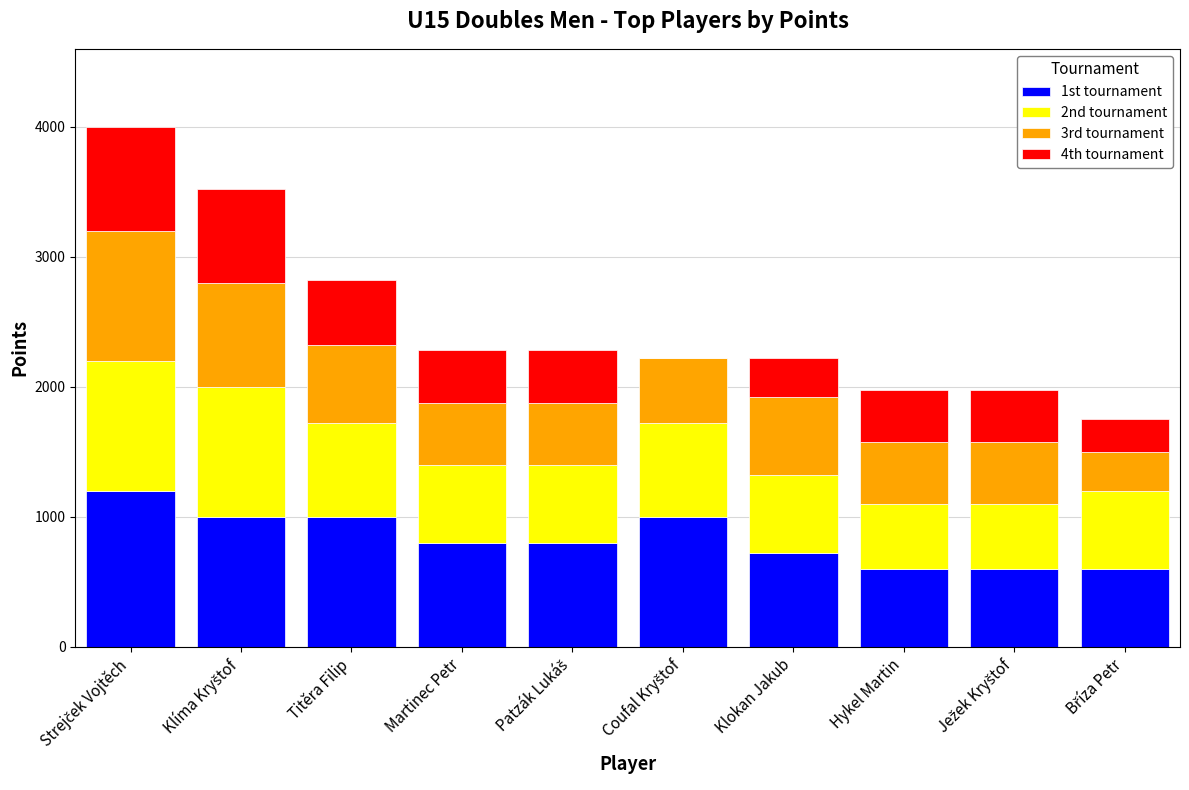

Are the bars grouped side by side (vs. stacked)?

No